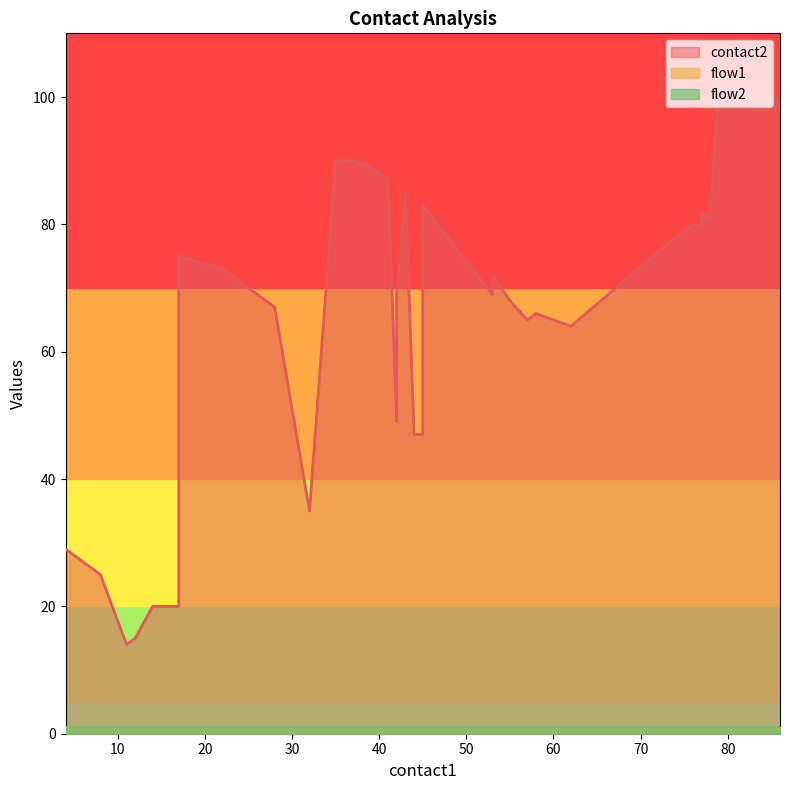

True or false: contact2 and flow1 cross at least once.

False